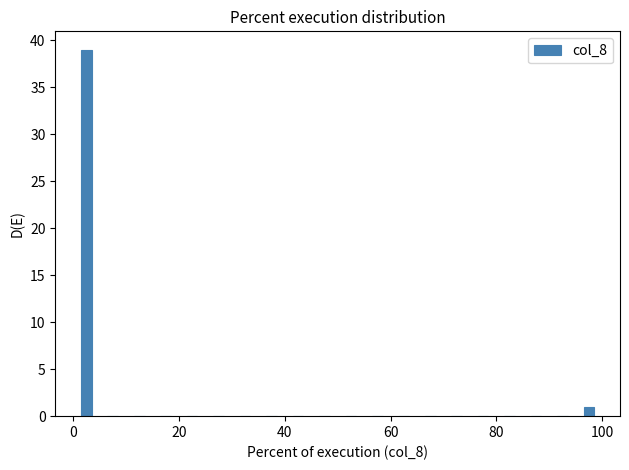

Around what value on the x-axis is the tallest bar? Give the approximate position of its centre, as read against the axis.

2